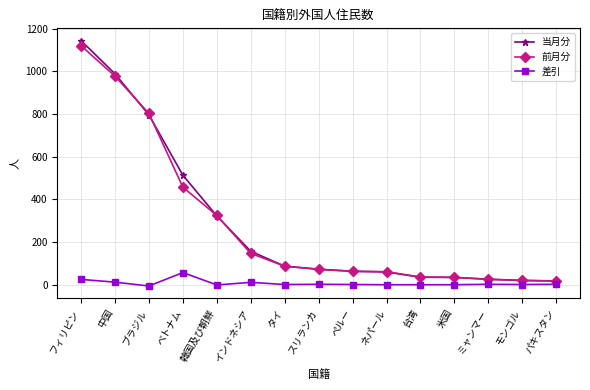

What is the minimum value for 差引?

-7